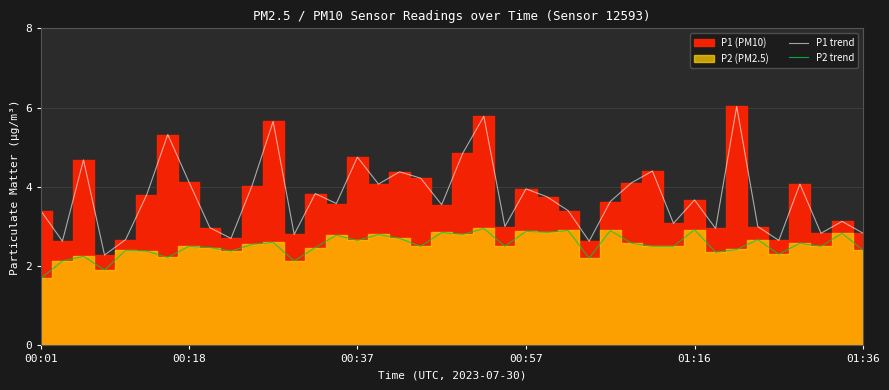

What is the maximum value for P1 trend?

6.0